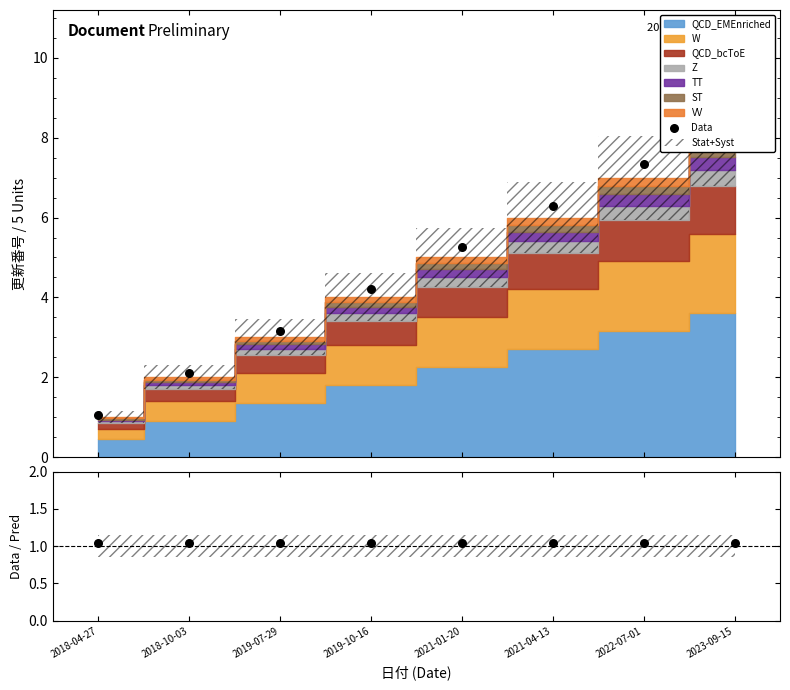

Which series contains the highest Y value?

Data